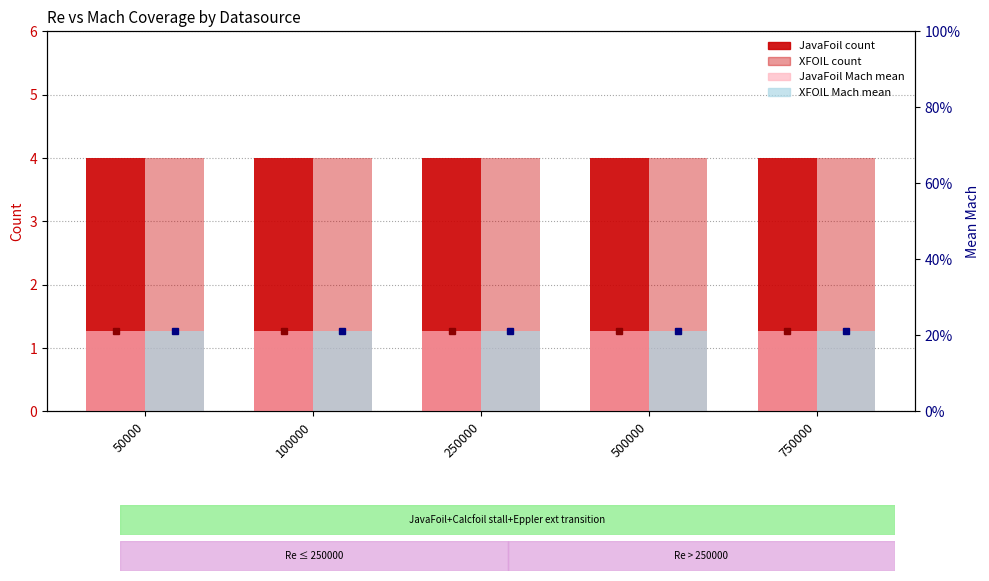

Are the bars grouped side by side (vs. stacked)?

Yes